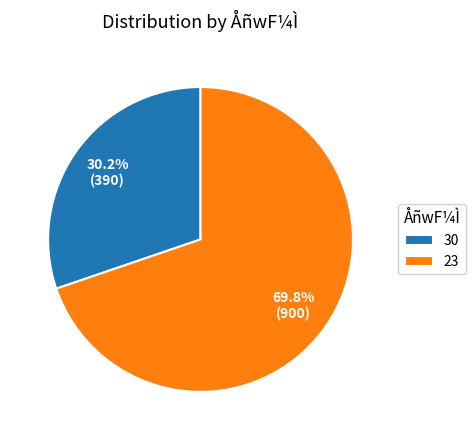

To the nearest percent, what percentage of the pie is 30?

30%